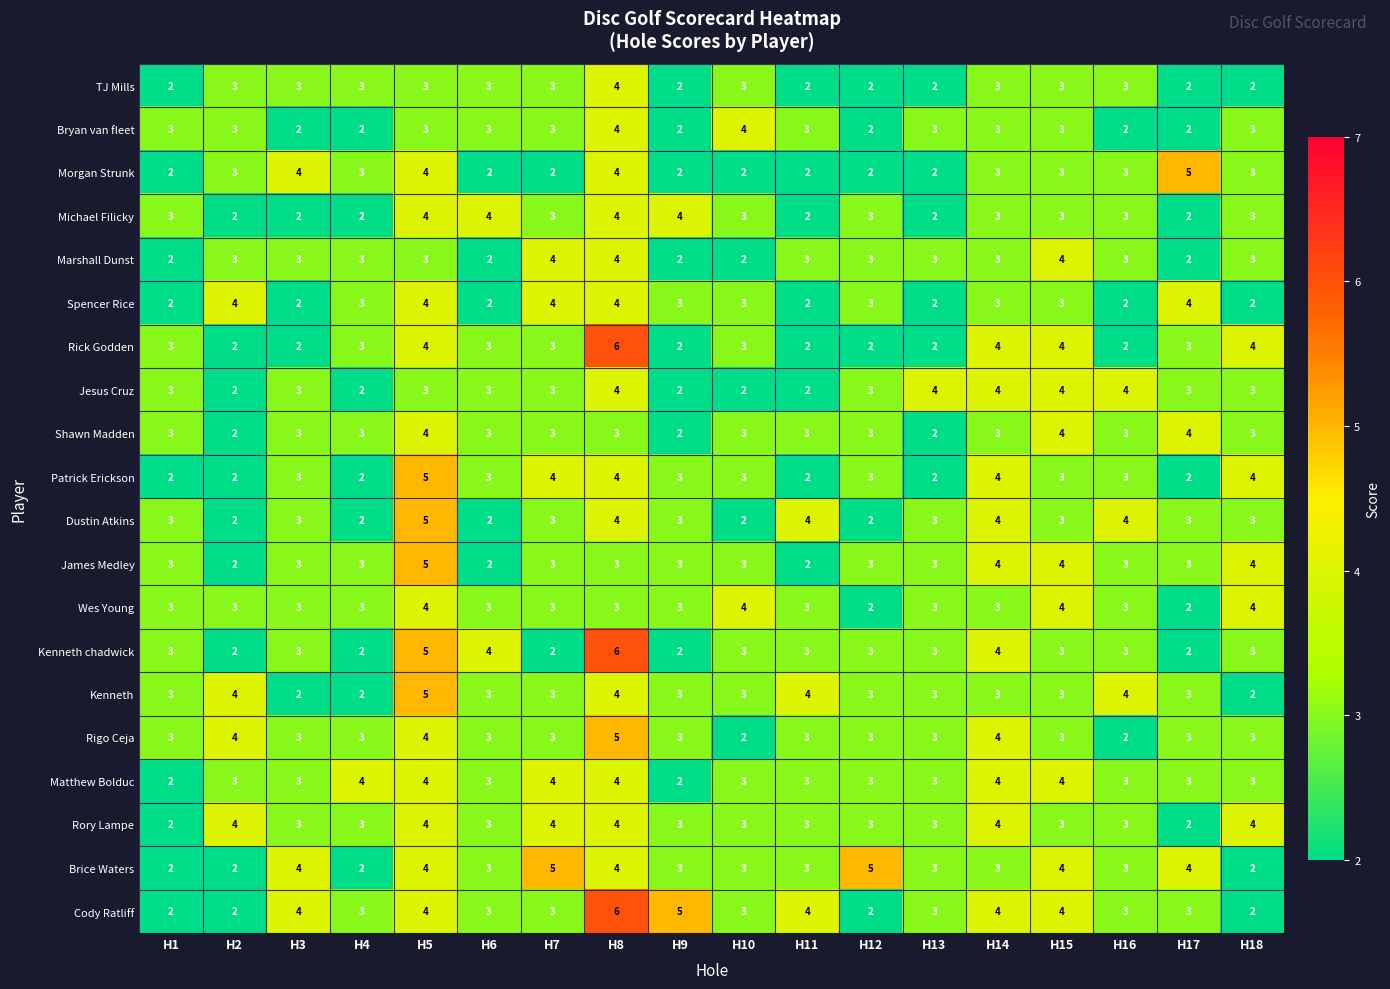

Count the Patrick Erickson values in the range 2 to 4.

17